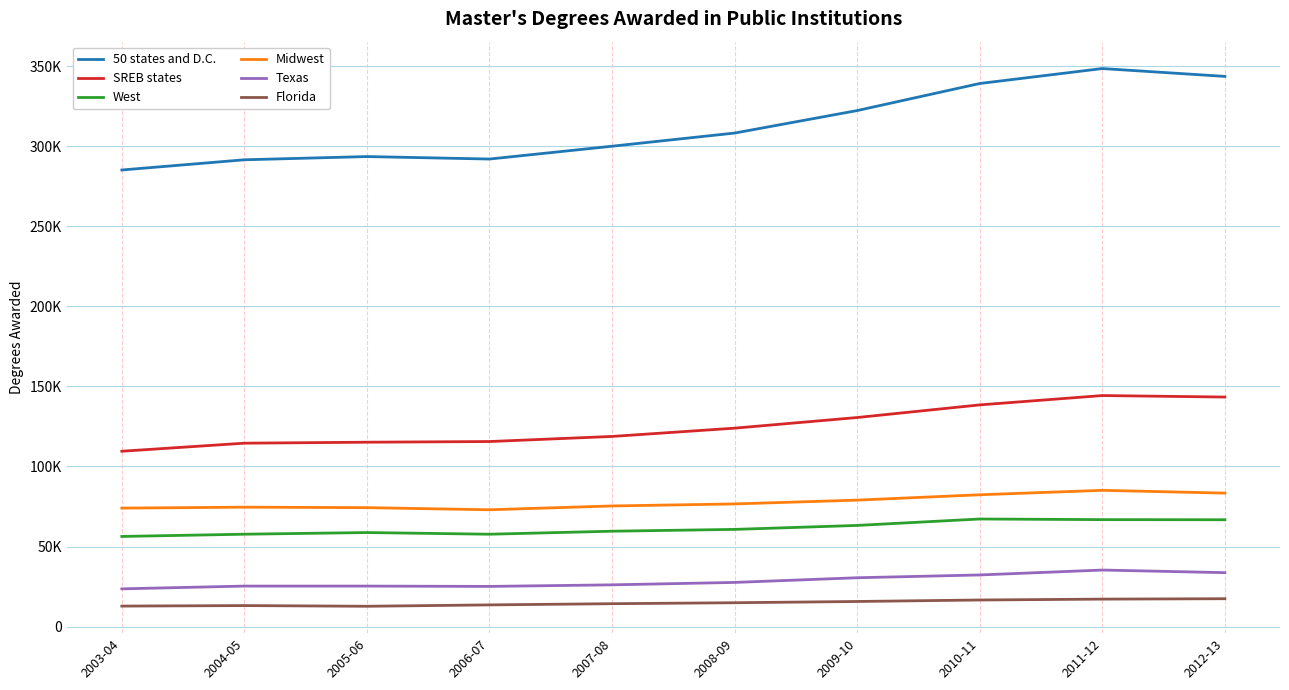

In Texas, how many points are lower than both neighbors (excluding endpoints)?

1